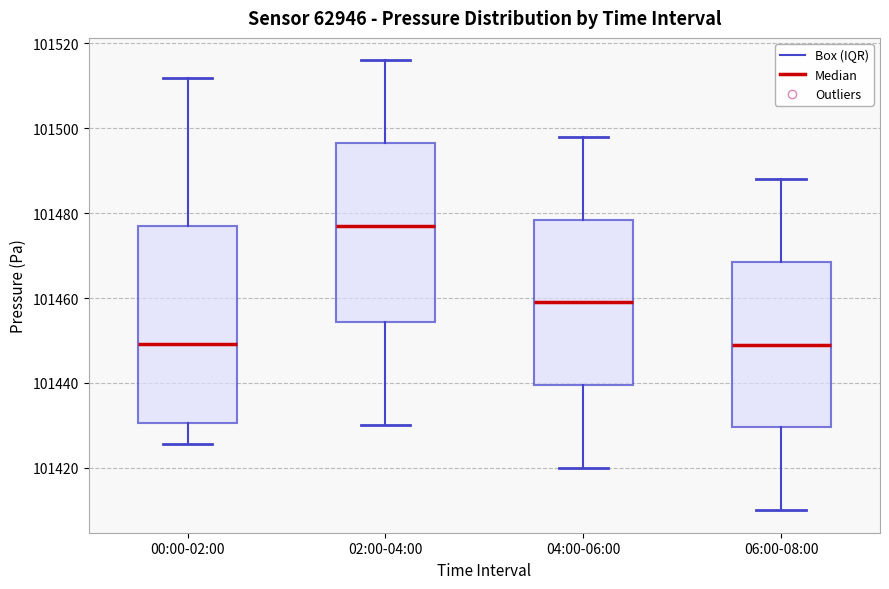

Reading left to right, read every box against the y-axis: the position of its median line, the range the box covers, and the ends of its whiskers. The values are not printed on the chart, so give them approximately, as read against the axis.

00:00-02:00: median 101450, box 101430 to 101476, whiskers 101426 to 101512
02:00-04:00: median 101478, box 101454 to 101496, whiskers 101430 to 101516
04:00-06:00: median 101460, box 101440 to 101478, whiskers 101420 to 101498
06:00-08:00: median 101450, box 101430 to 101468, whiskers 101410 to 101488